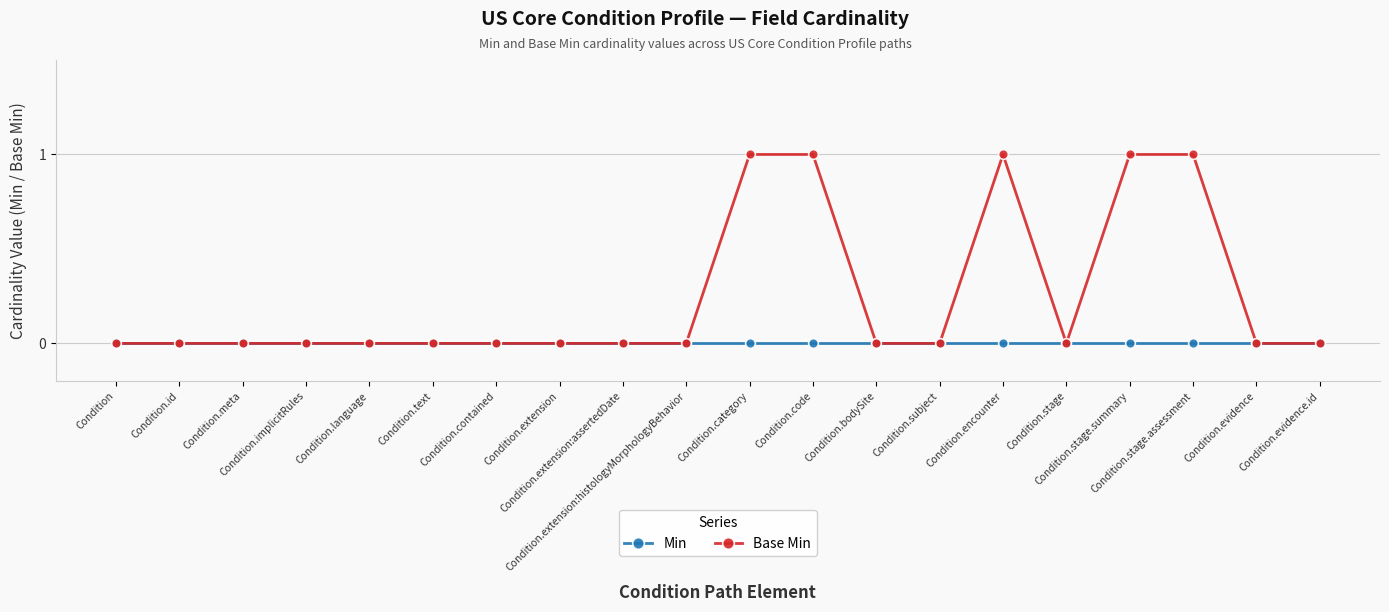

The Base Min series shows 0 at Condition.evidence.id. True or false?

True